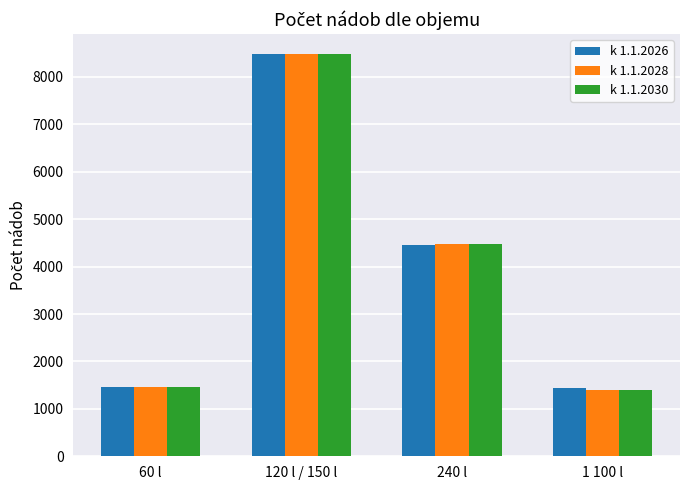

What is the maximum value shown in the chart?

8476